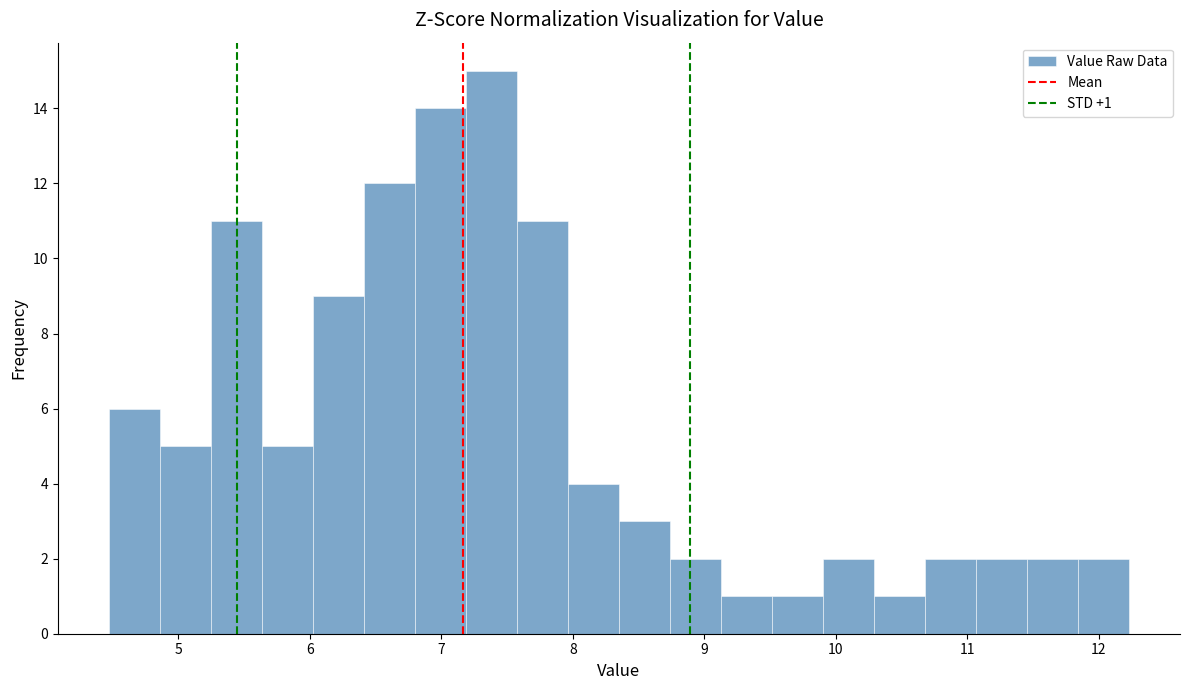

Around what value on the x-axis is the tallest bar? Give the approximate position of its centre, as read against the axis.

7.4